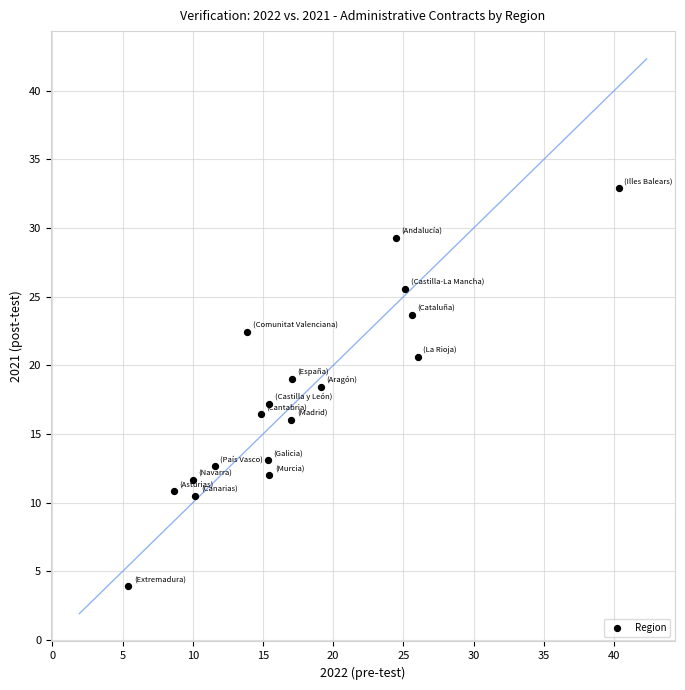

What is the range of X values (max minus min)?

34.9